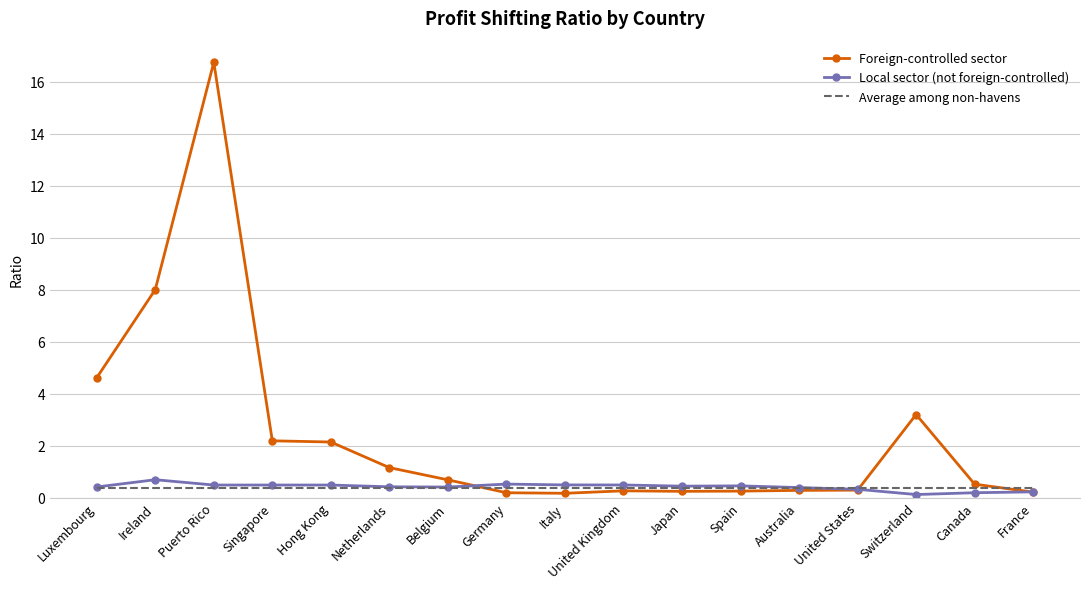

Is it true that Average among non-havens equals 0.4 at Ireland?

True